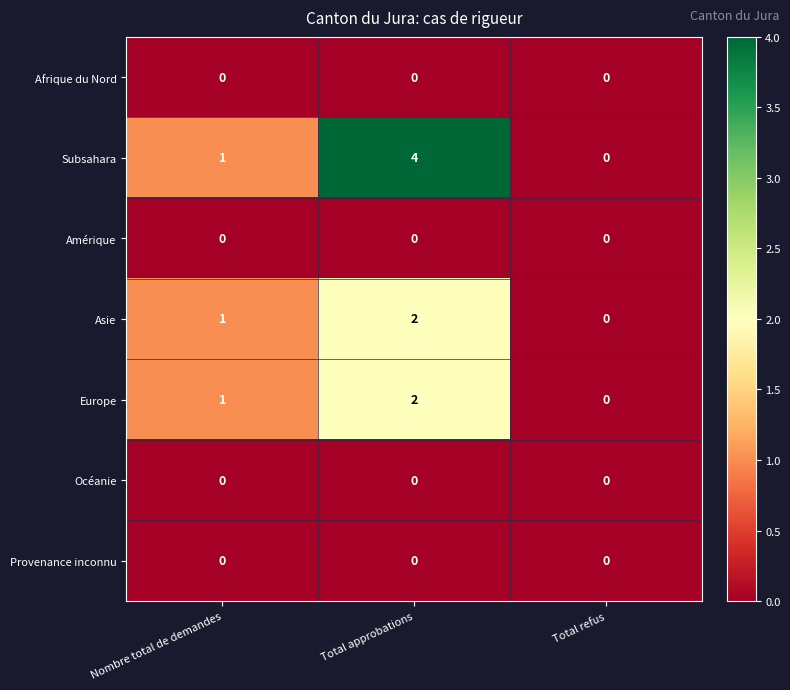

What is the sum of the Subsahara values at Nombre total de demandes and Total approbations?

5